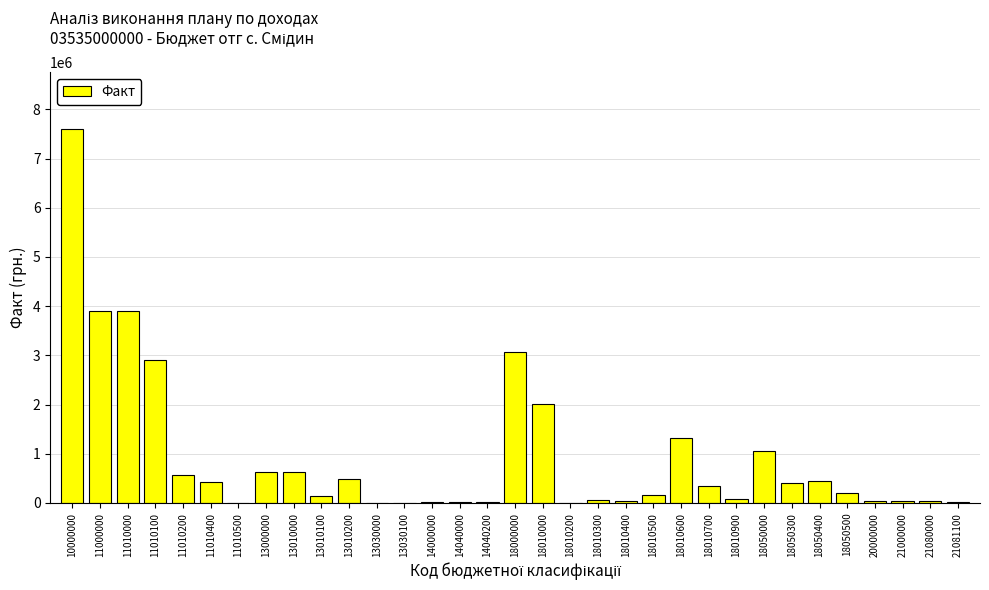

What is the approximate value at 13000000?

620562.0